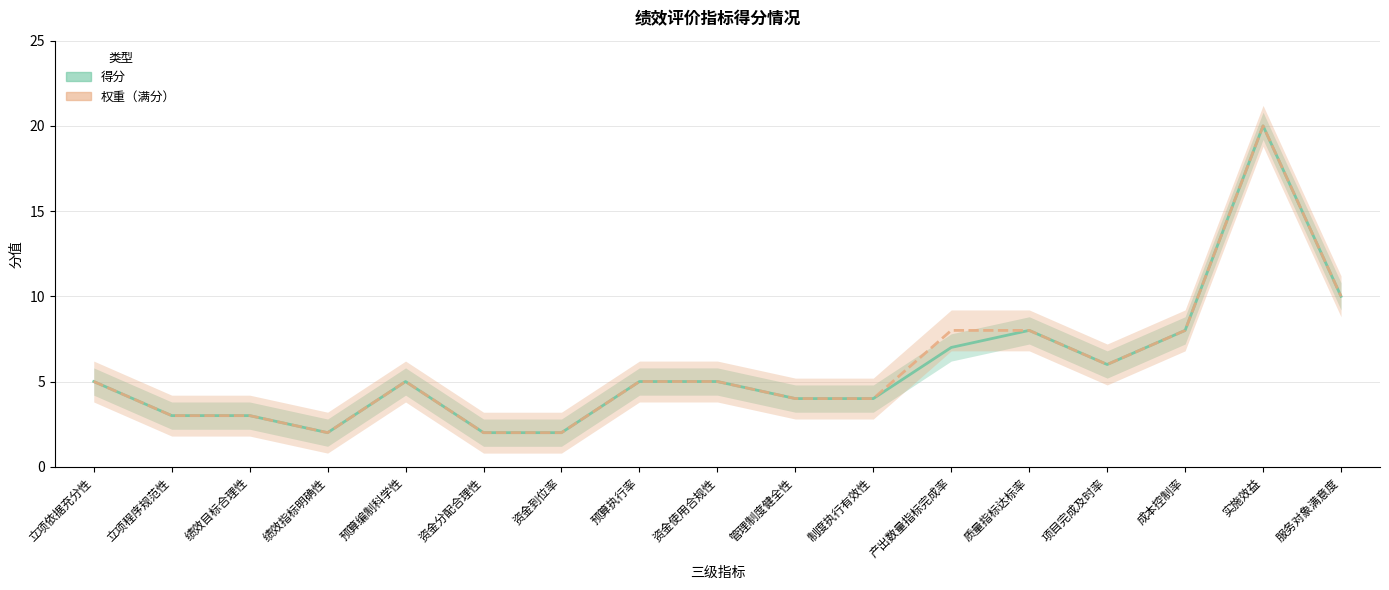

Between 成本控制率 and 质量指标达标率, which is larger?

成本控制率